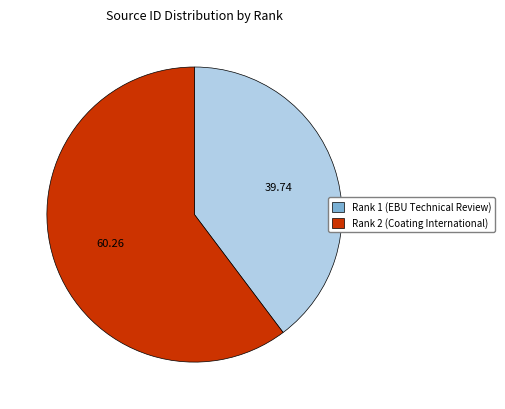

How many slices are in this pie chart?

2